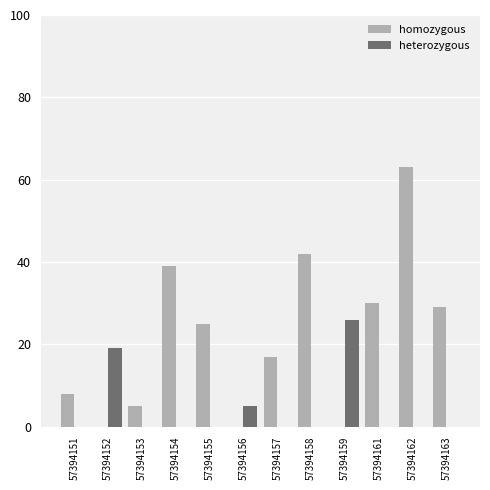

Where is heterozygous nearest to the value 13?

57394152